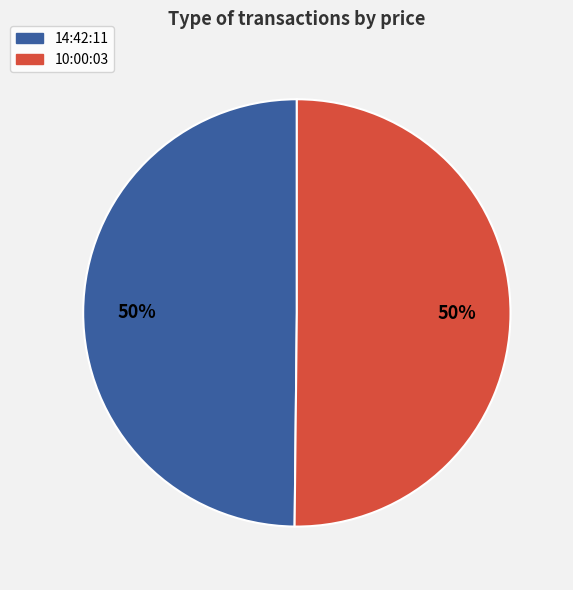

Count the number of slices in the pie.

2